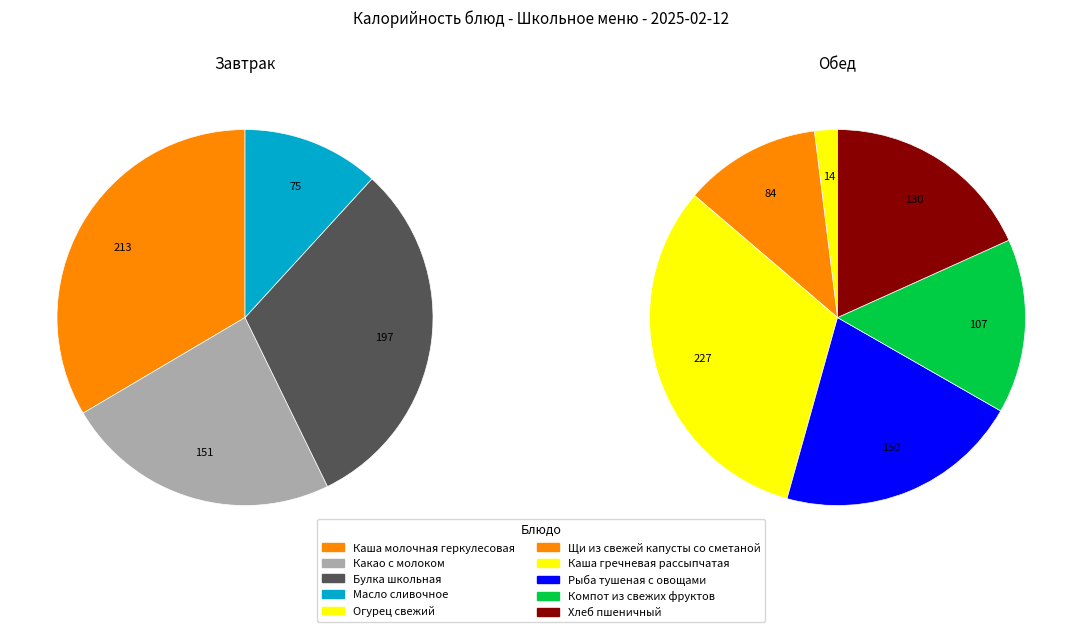

True or false: Огурец свежий accounts for 1% of the total.

True